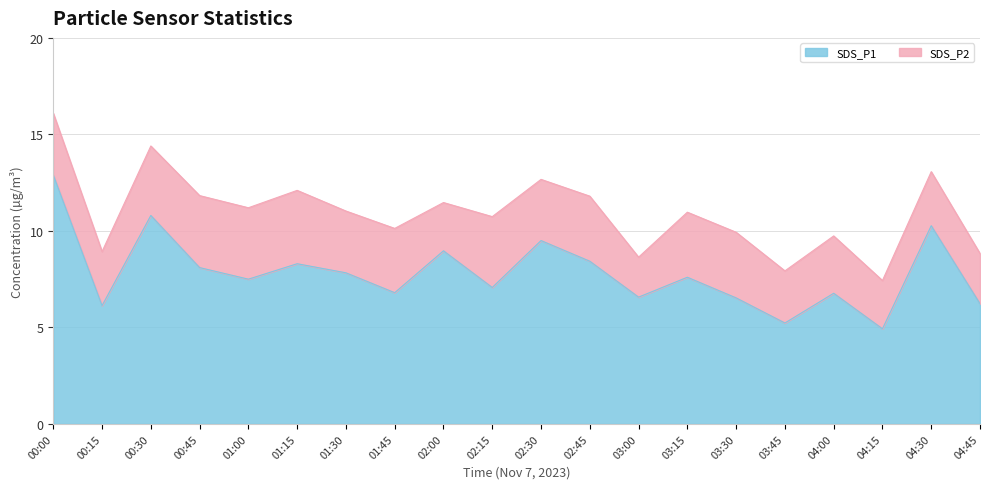

What is the label of the 13th point from the right?

01:45